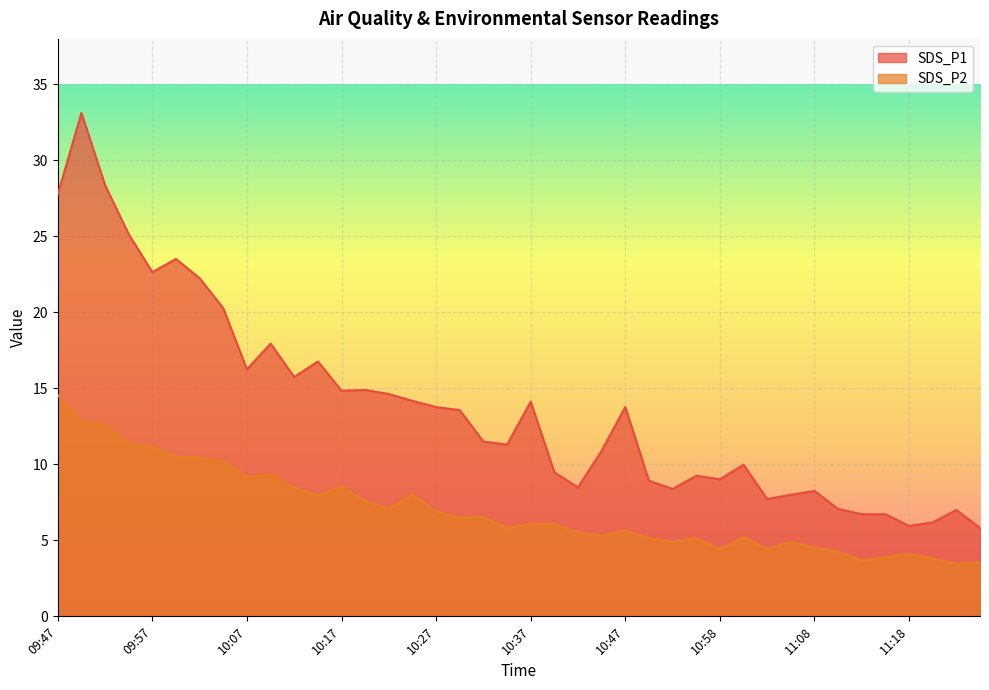

Reading left to right, extract all data points from this chart.

SDS_P1: 09:47=27.8	09:49=33.1	09:52=28.4	09:54=25.1	09:57=22.6	09:59=23.5	10:02=22.2	10:04=20.3	10:07=16.2	10:09=17.9	10:12=15.8	10:14=16.8	10:17=14.8	10:19=14.9	10:22=14.6	10:24=14.2	10:27=13.8	10:29=13.6	10:32=11.5	10:34=11.3	10:37=14.1	10:39=9.5	10:42=8.5	10:45=10.9	10:47=13.8	10:50=8.9	10:52=8.4	10:55=9.2	10:58=9.0	11:00=10.0	11:03=7.7	11:05=8.0	11:08=8.2	11:10=7.1	11:13=6.7	11:16=6.7	11:18=6.0	11:21=6.2	11:27=7.0	11:30=5.8
SDS_P2: 09:47=14.6	09:49=12.8	09:52=12.7	09:54=11.4	09:57=11.1	09:59=10.5	10:02=10.4	10:04=10.2	10:07=9.2	10:09=9.3	10:12=8.5	10:14=7.9	10:17=8.6	10:19=7.6	10:22=7.1	10:24=8.0	10:27=6.9	10:29=6.5	10:32=6.5	10:34=5.8	10:37=6.1	10:39=6.1	10:42=5.5	10:45=5.3	10:47=5.7	10:50=5.1	10:52=4.9	10:55=5.2	10:58=4.4	11:00=5.2	11:03=4.4	11:05=4.9	11:08=4.5	11:10=4.2	11:13=3.7	11:16=3.9	11:18=4.1	11:21=3.8	11:27=3.5	11:30=3.5